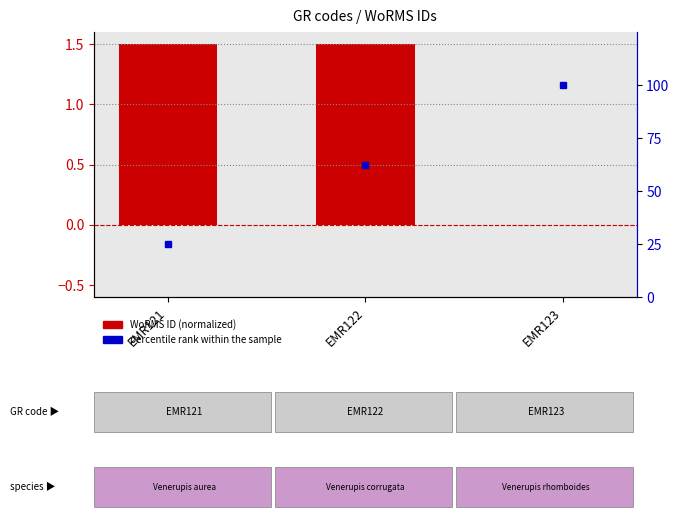

True or false: WoRMS ID (normalized) has a value of 1.5 at EMR122.

True